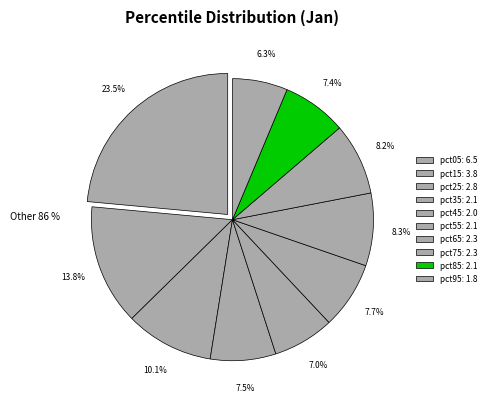

To the nearest percent, what is the combined percentage of pct75 and pct45?

15%